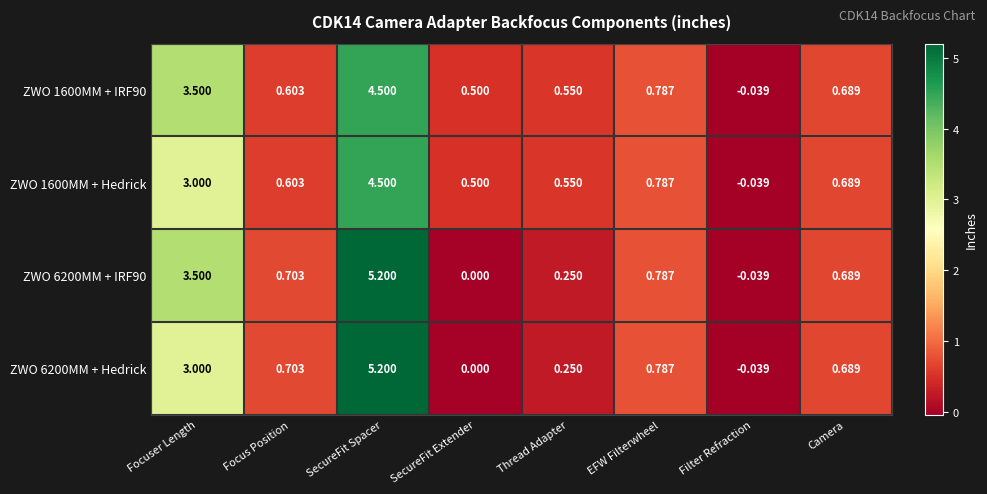

At which label is ZWO 1600MM + Hedrick closest to 2?

Focuser Length